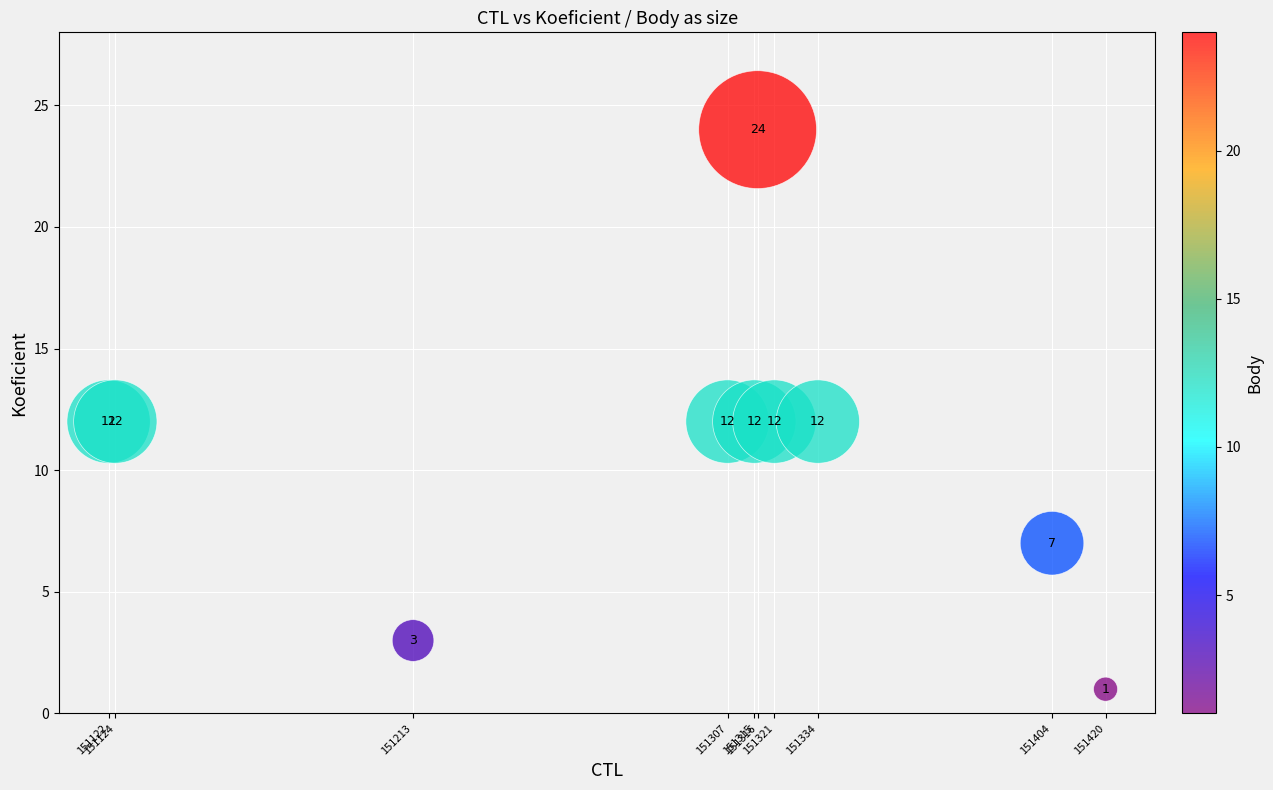

What Y value in the scatter plot is closest to 12?

12